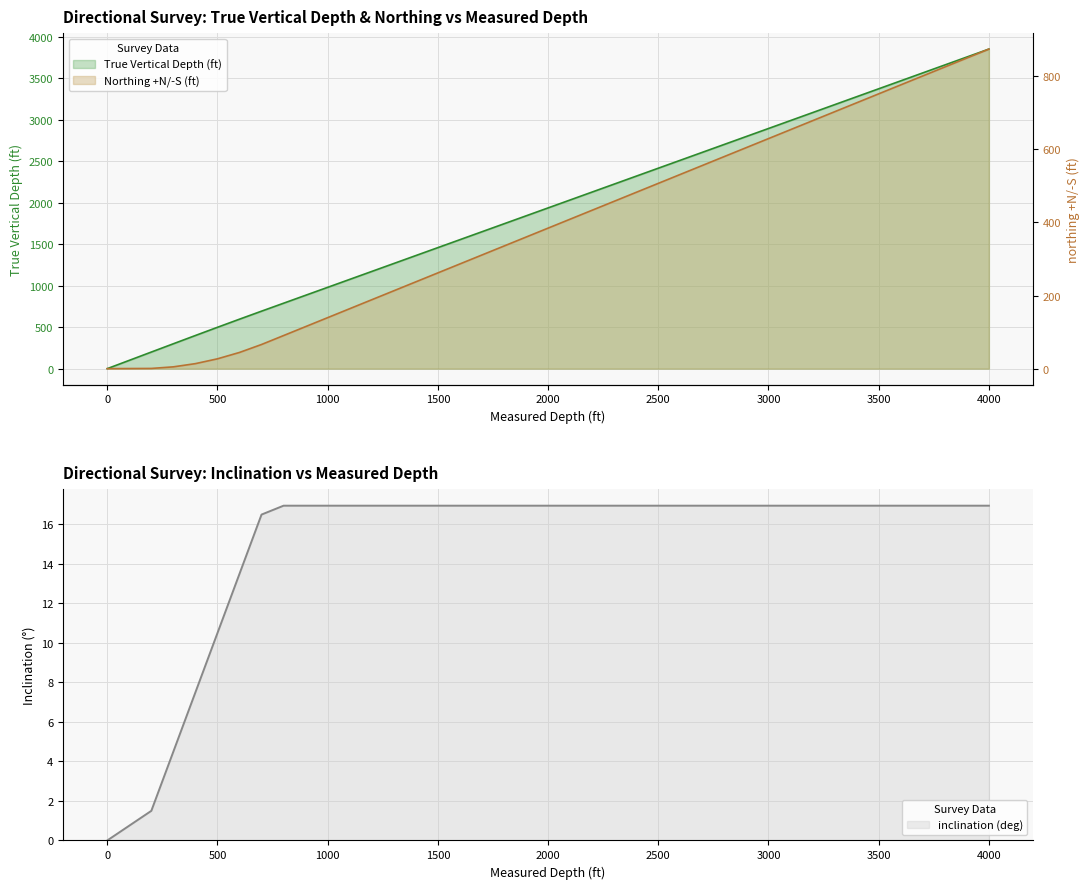

What are all the series names shown in the legend?

true vertical depth (ft), northing +N/-S (ft), inclination (deg)